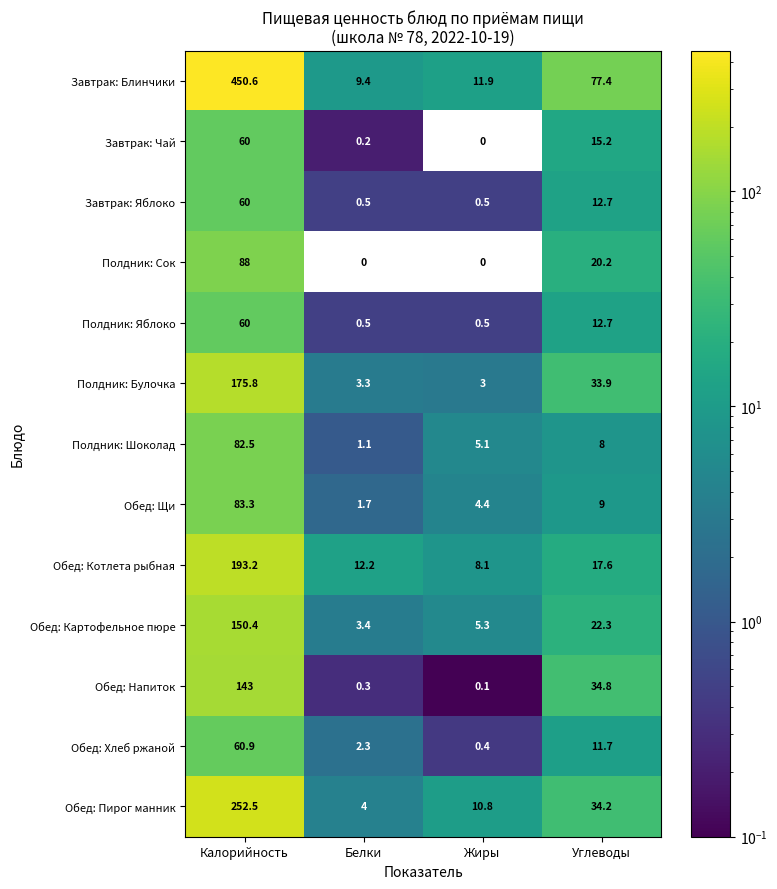

What is the spread (max minus min) of values at Жиры?

11.9